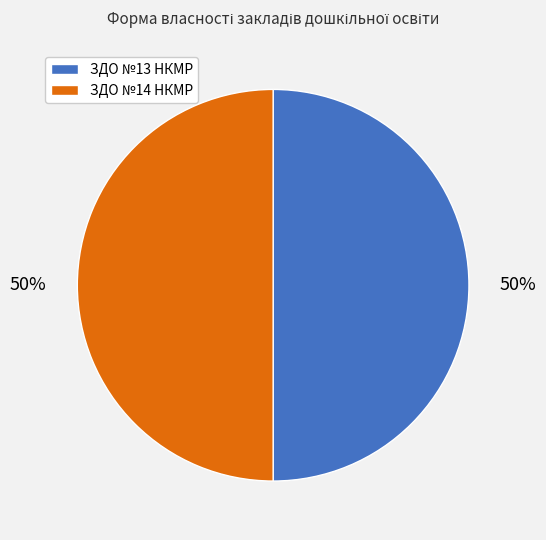

What is the ratio of the value at ЗДО №14 НКМР to the value at ЗДО №13 НКМР?

1.0